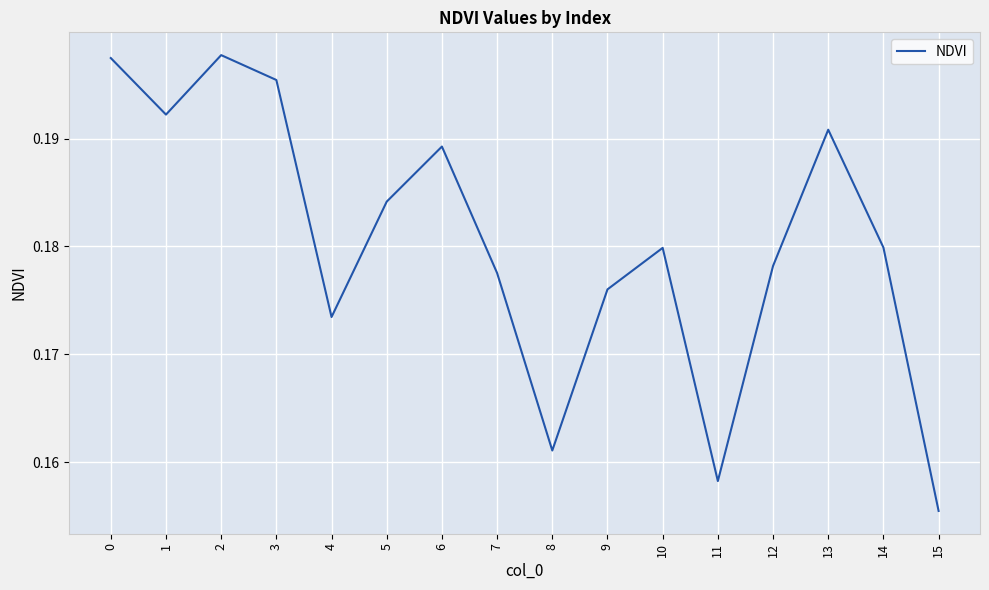

Which category has the lowest value across all series?

15